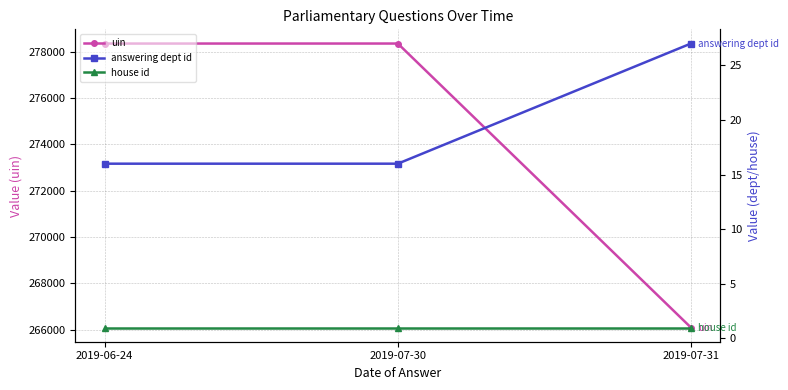

What is the spread (max minus min) of values at 2019-06-24?

278358